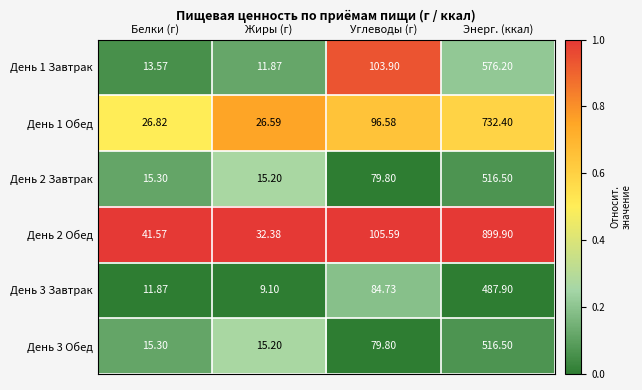

At which label does День 1 Обед reach its minimum?

Жиры (г)